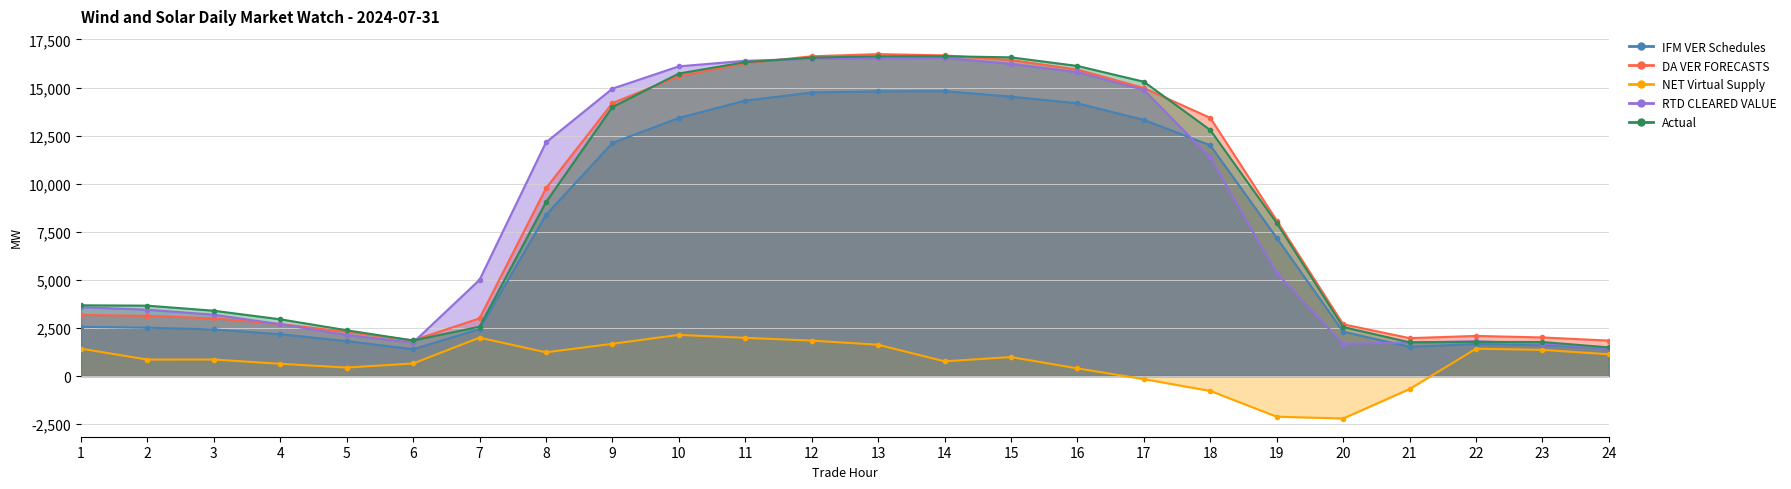

Reading left to right, list all the values displayed in this chart.

IFM VER Schedules: 2558.6	2511.2	2423.7	2172.9	1816.0	1391.5	2441.1	8374.9	12119.0	13420.1	14322.4	14740.9	14804.4	14811.3	14528.1	14183.8	13319.1	11994.0	7182.2	2303.3	1521.7	1661.5	1618.5	1436.4
DA VER FORECASTS: 3179.2	3129.6	2999.9	2705.7	2300.2	1854.3	2997.2	9762.9	14193.1	15587.1	16266.6	16626.3	16740.1	16674.0	16432.0	15935.2	14977.5	13422.5	8084.9	2690.7	1969.2	2085.9	2006.3	1841.7
NET Virtual Supply: 1424.7	855.7	859.0	636.4	440.1	652.1	1995.5	1234.0	1677.0	2139.8	1985.4	1842.8	1626.6	764.5	986.8	396.9	-160.1	-775.7	-2115.4	-2208.7	-676.1	1420.5	1361.3	1131.5
RTD CLEARED VALUE: 3582.8	3449.3	3188.8	2695.1	2135.1	1738.1	5000.9	12149.7	14943.8	16103.2	16392.7	16500.7	16520.0	16545.2	16231.9	15805.3	14876.7	11365.3	5351.2	1672.8	1743.8	1809.9	1684.3	1441.8
Actual: 3678.0	3659.5	3395.6	2950.5	2380.2	1848.0	2563.5	9040.5	13987.3	15729.2	16321.0	16559.0	16625.2	16629.5	16571.5	16123.4	15303.1	12789.7	7957.3	2548.4	1754.7	1774.6	1768.5	1488.5